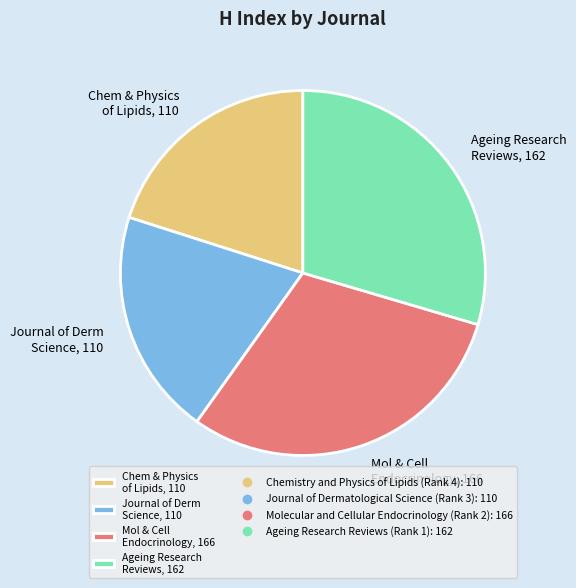

Does Mol & Cell Endocrinology, 166 account for over 50% of the chart?

No